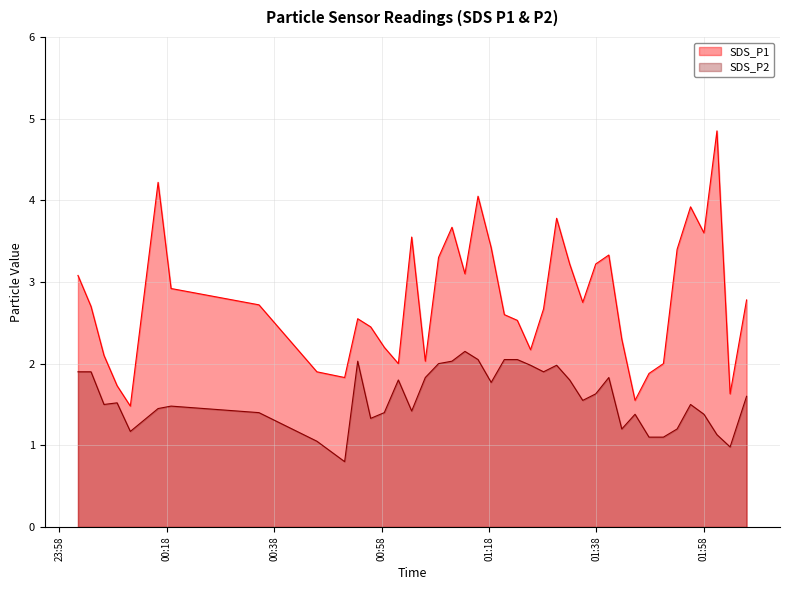

What is the label of the 30th point from the right?

2022/12/29 00:53:33